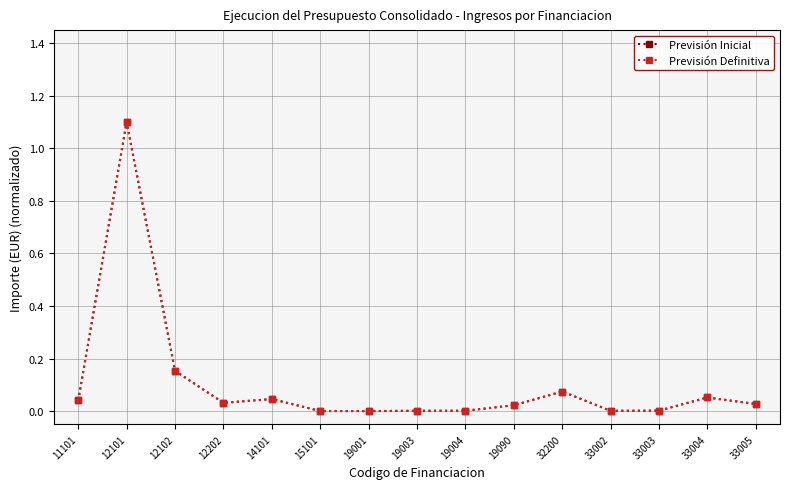

Is it true that Previsión Definitiva equals 0.0 at 12202?

True